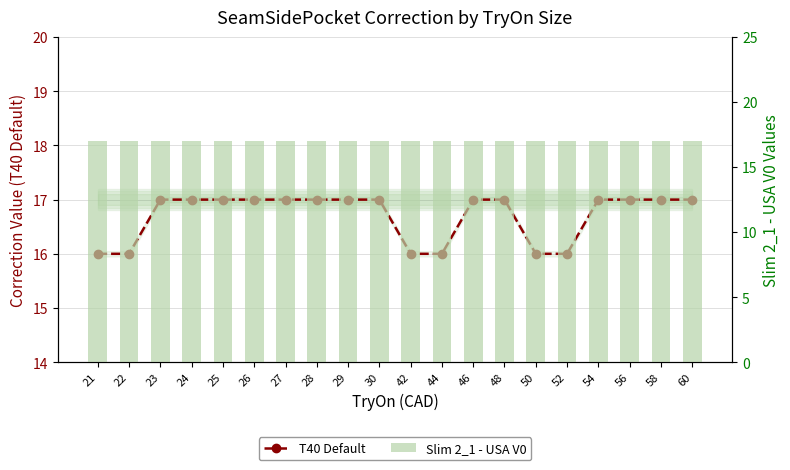

At which category is the sum across all series the highest?

23